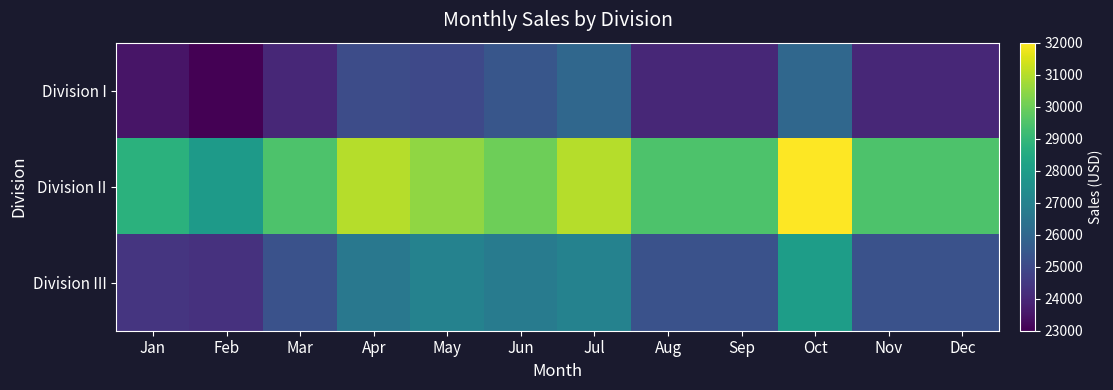

Which series has the largest total across all categories?

Division II